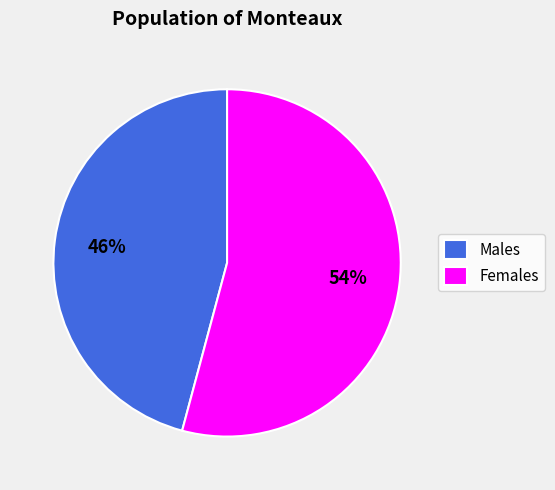

The Females slice represents 54% of the pie. True or false?

True